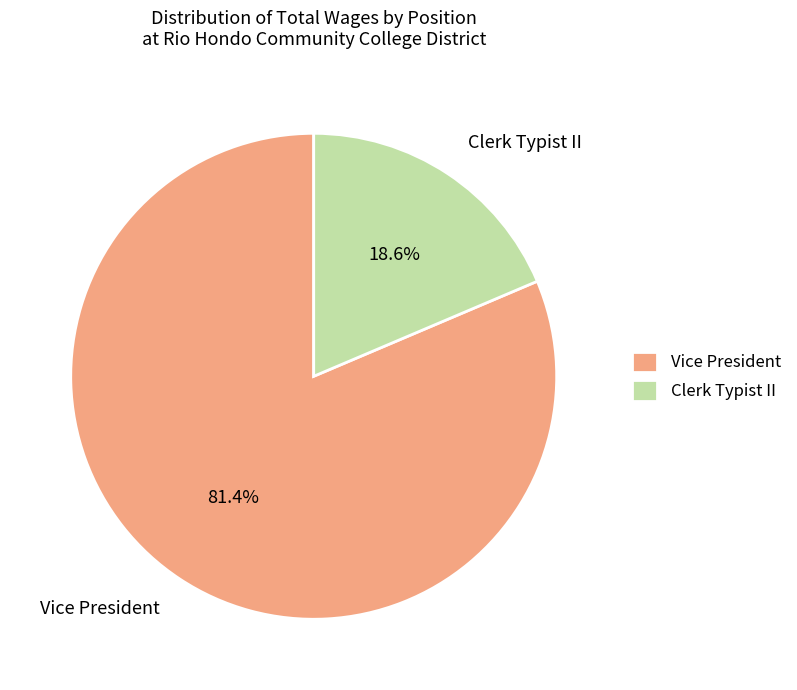

How many slices are in this pie chart?

2